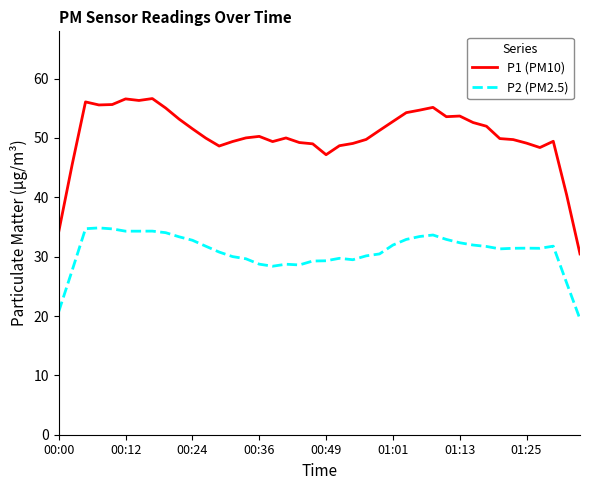

True or false: P1 (PM10) and P2 (PM2.5) intersect in this chart.

False